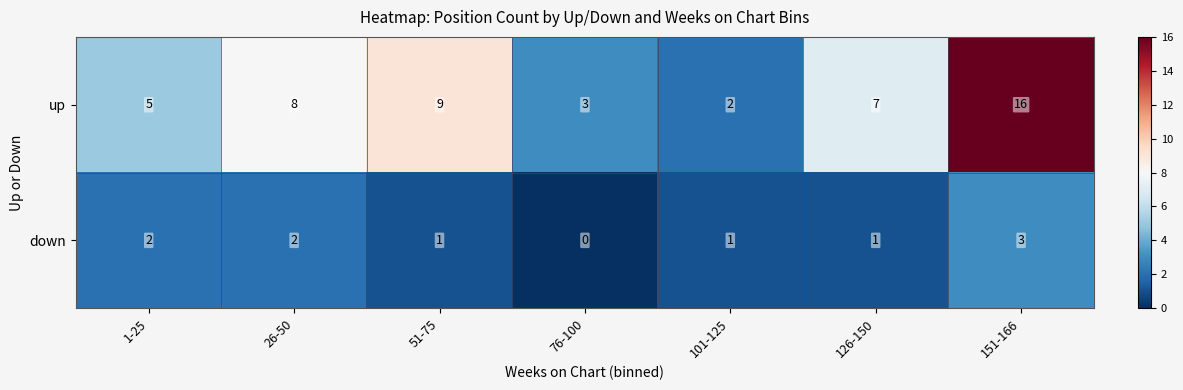

What is the difference between the highest and lowest values at 26-50?

6